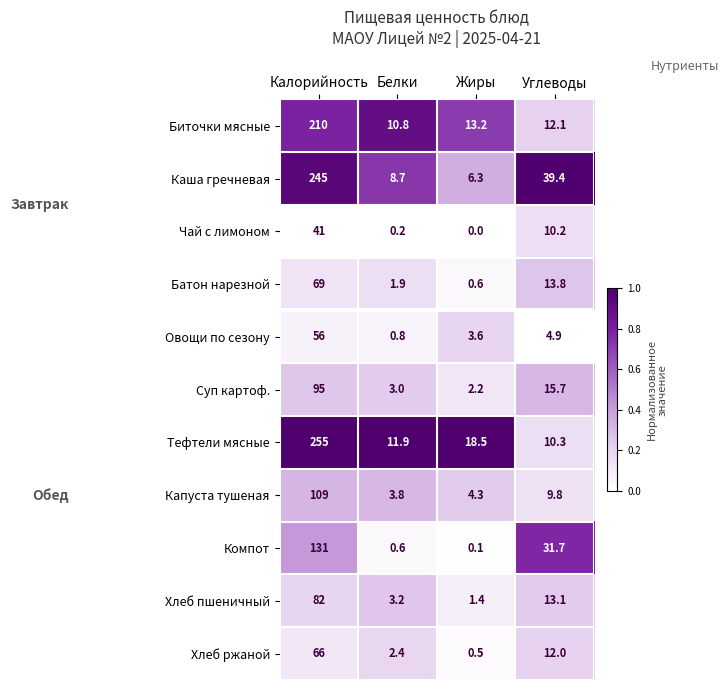

Where is Тефтели мясные nearest to the value 132?

Жиры